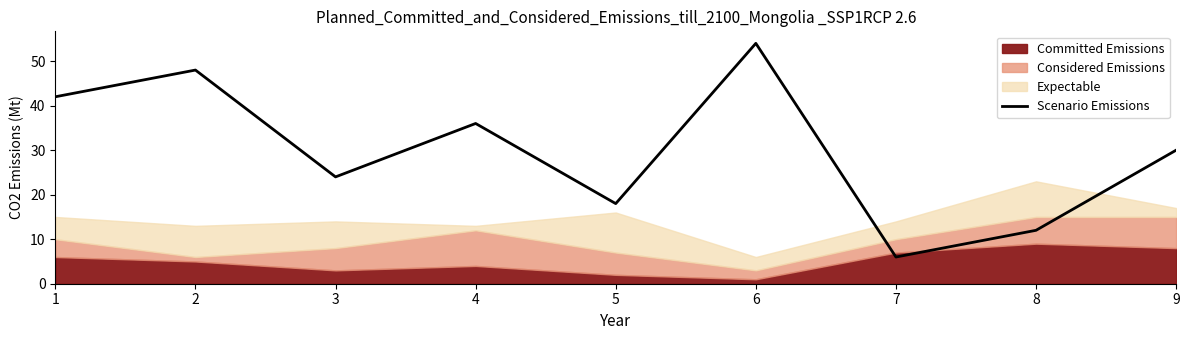

At which category does the data reach its first local peak?

2